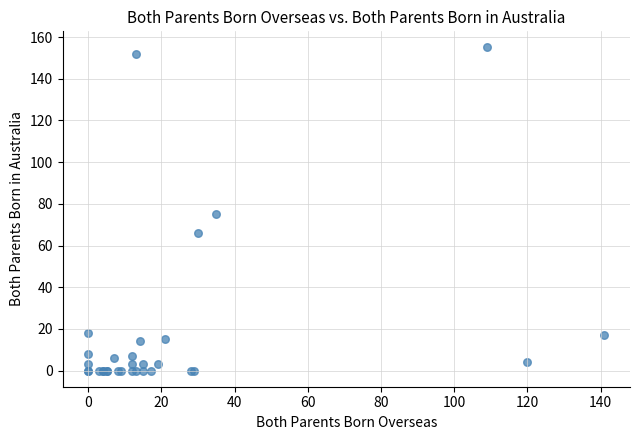

What Y value in the scatter plot is closest to 77?

75